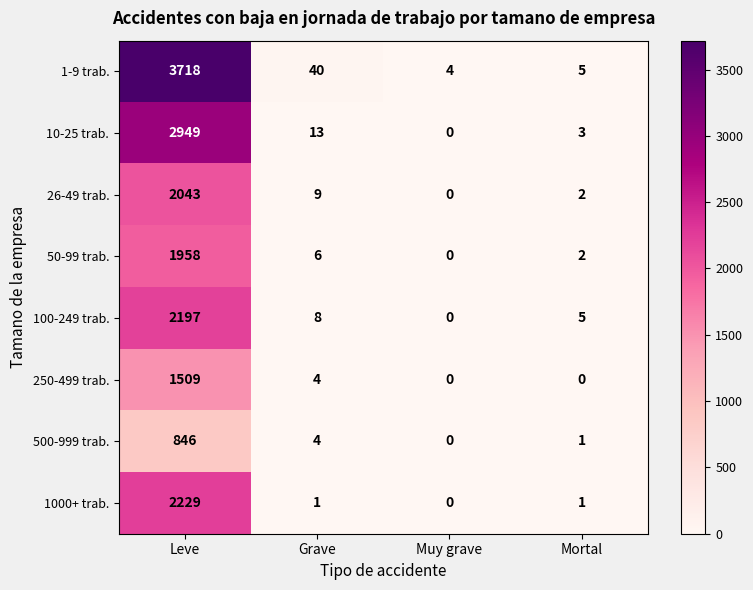

The 250-499 trab. series shows 0 at Muy grave. True or false?

True